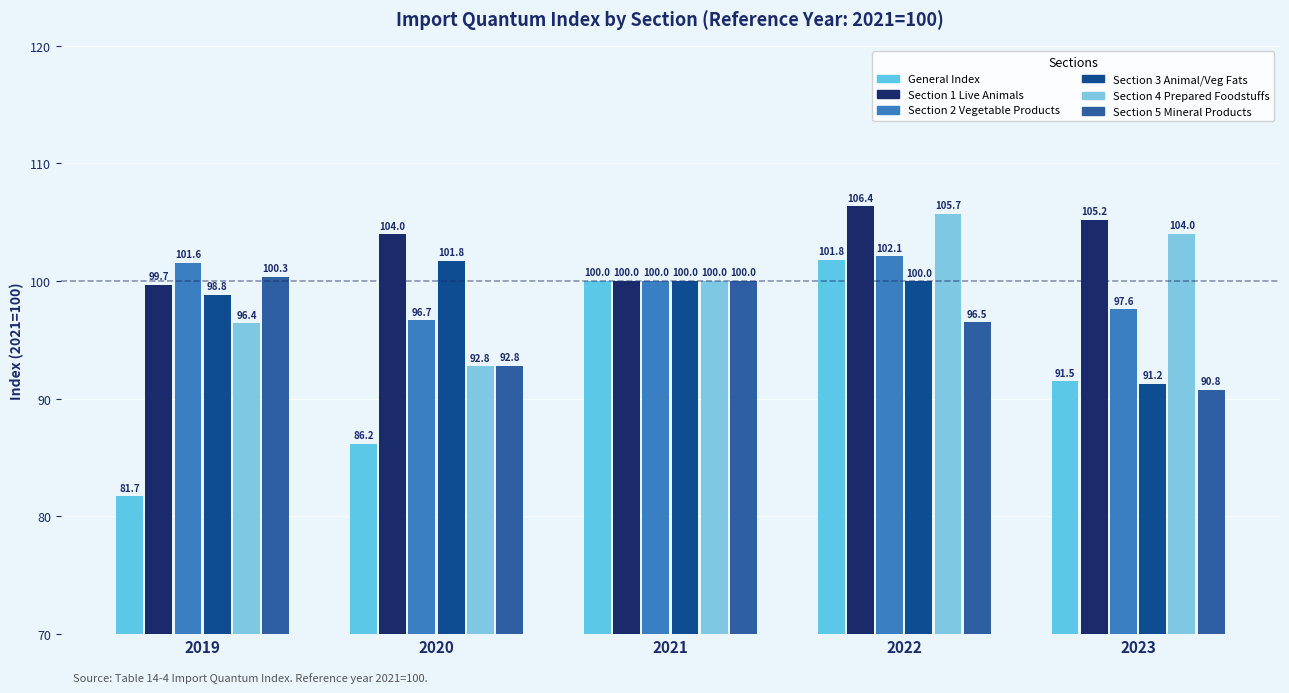

Reading left to right, extract all data points from this chart.

General Index: 2019=81.7	2020=86.2	2021=100.0	2022=101.8	2023=91.5
Section 1 Live Animals: 2019=99.7	2020=104.0	2021=100.0	2022=106.4	2023=105.2
Section 2 Vegetable Products: 2019=101.6	2020=96.7	2021=100.0	2022=102.1	2023=97.6
Section 3 Animal/Veg Fats: 2019=98.8	2020=101.8	2021=100.0	2022=100.0	2023=91.2
Section 4 Prepared Foodstuffs: 2019=96.4	2020=92.8	2021=100.0	2022=105.7	2023=104.0
Section 5 Mineral Products: 2019=100.3	2020=92.8	2021=100.0	2022=96.5	2023=90.8